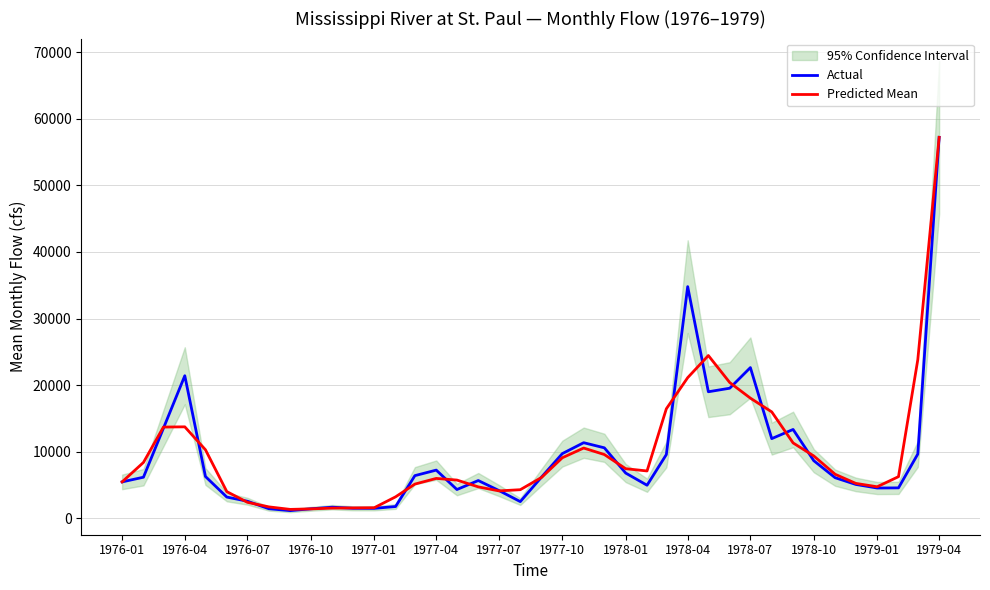

What is the difference between the maximum and minimum values in the Predicted Mean series?

55881.1